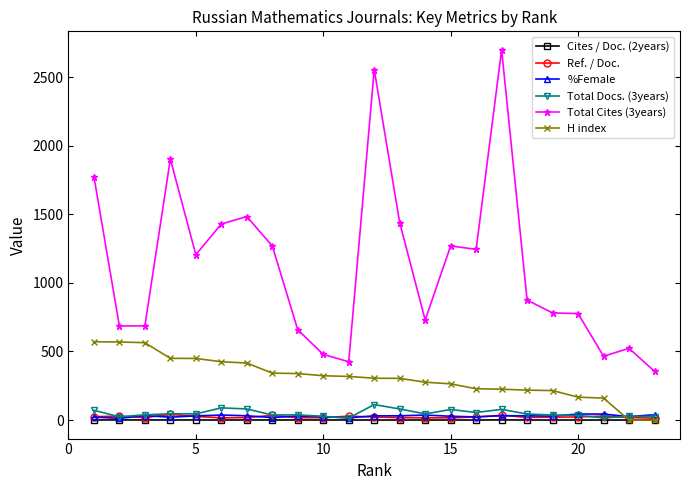

What is the average value of the Cites / Doc. (2years) series?

0.6